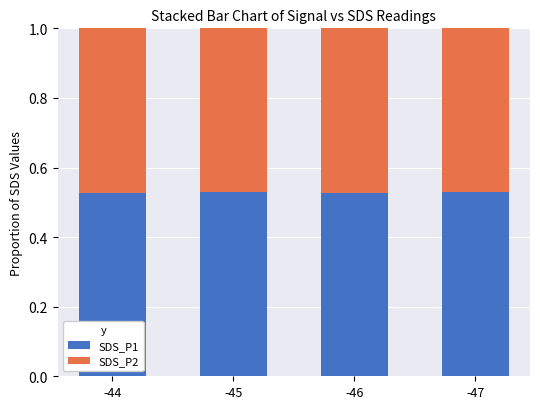

What are all the series names shown in the legend?

SDS_P1, SDS_P2